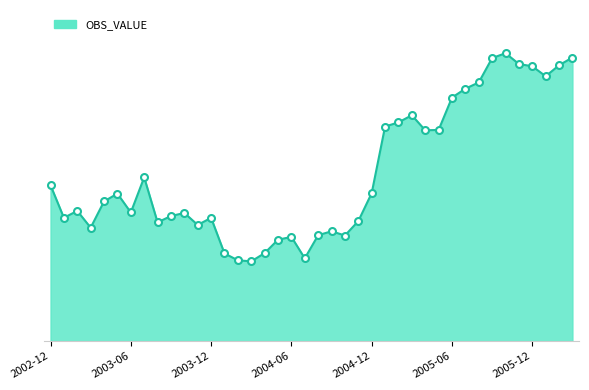

Does the chart have visible grid lines?

No